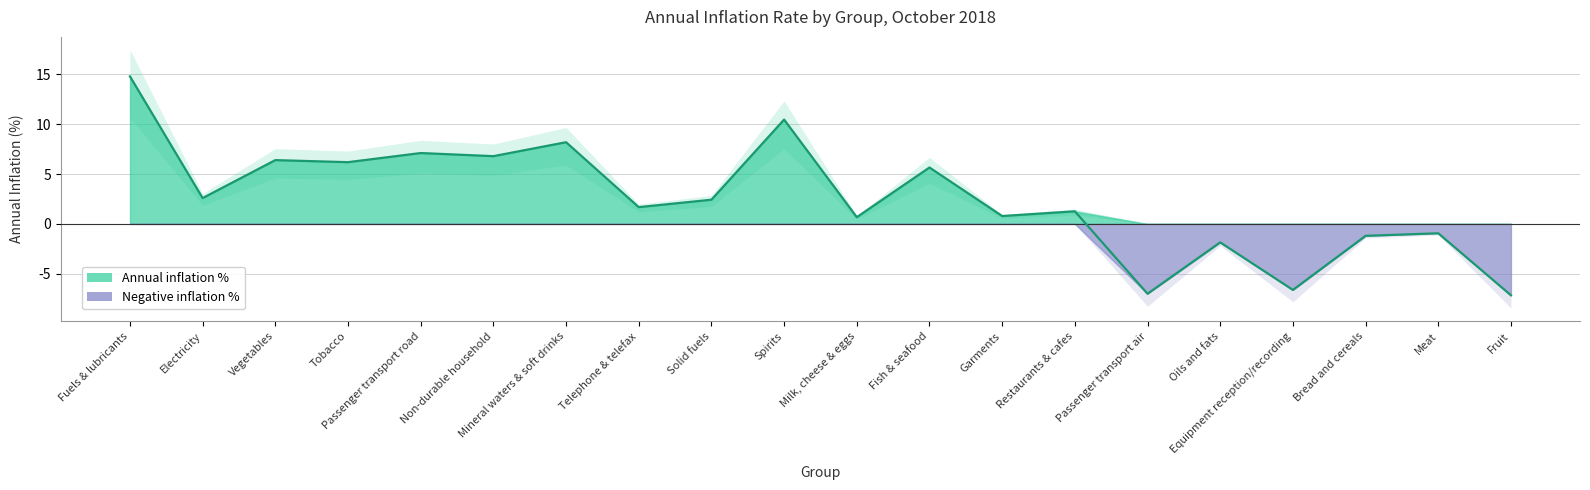

How many lines are shown in the chart?

1